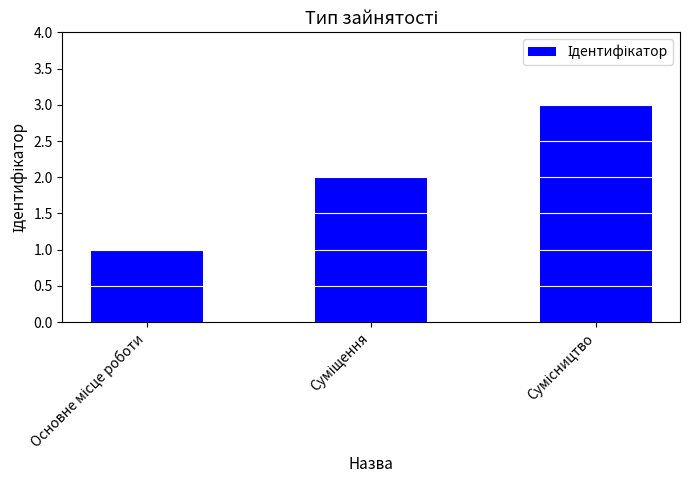

What is the sum of all values?

6